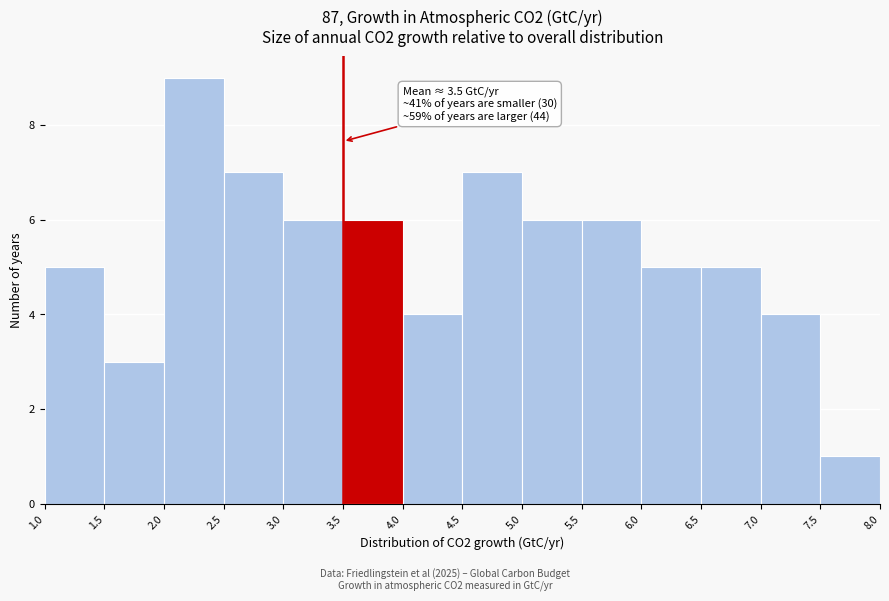

Which range on the x-axis has the tallest bar?

2.0 to 2.5